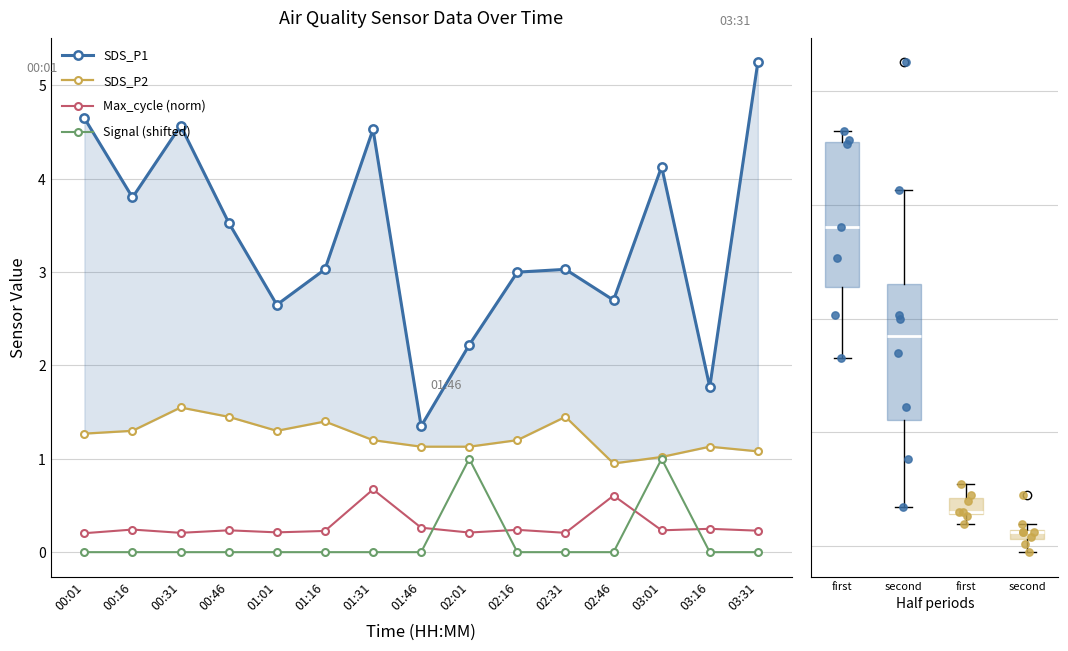

Which series has the largest total across all categories?

SDS_P1